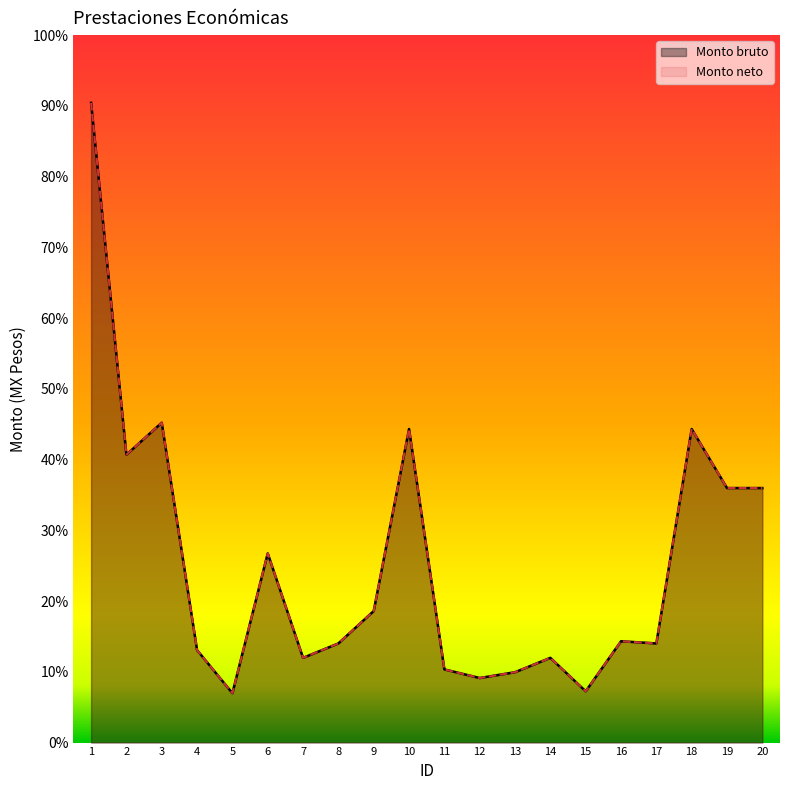

Which label corresponds to the largest value in the chart?

1